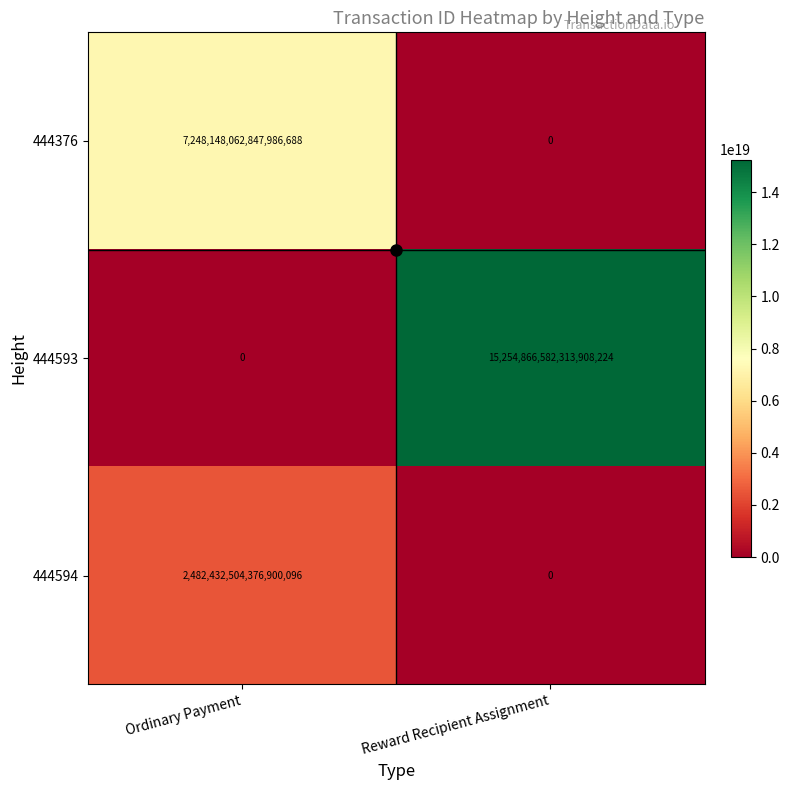

At which label is 444594 closest to 1241216252188450048?

Ordinary Payment